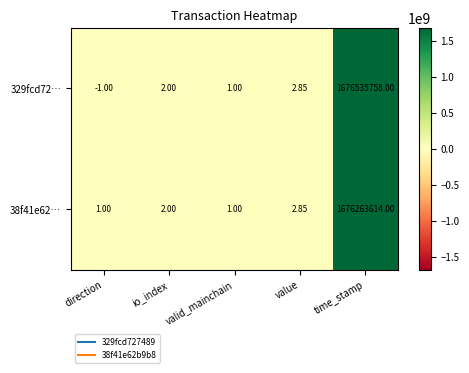

How many distinct data groups are displayed?

2